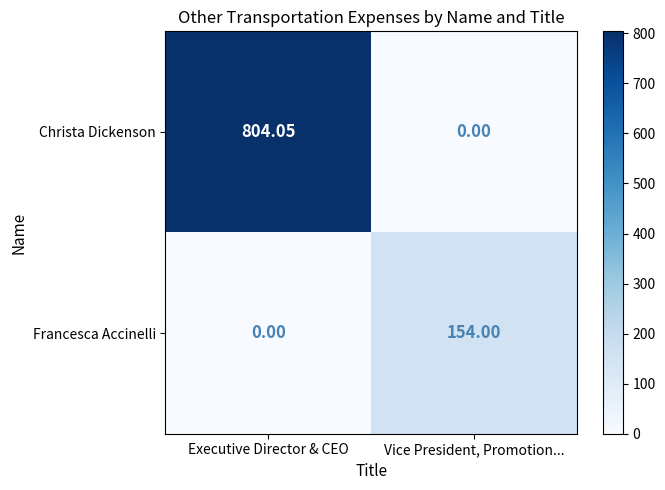

Which series has the widest spread of values?

Christa Dickenson